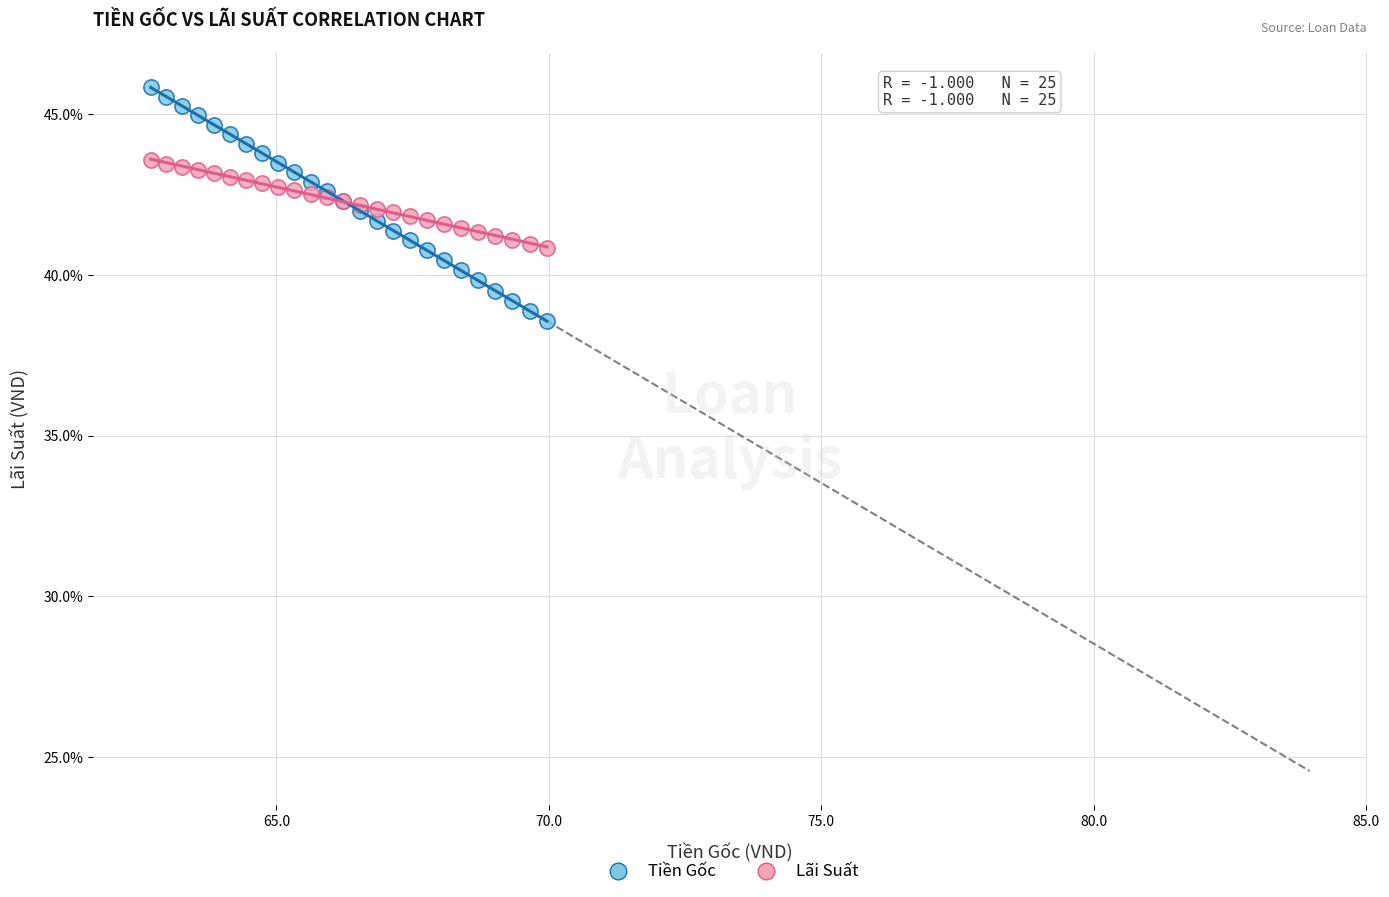

Which series reaches the maximum Y coordinate?

Tiền Gốc